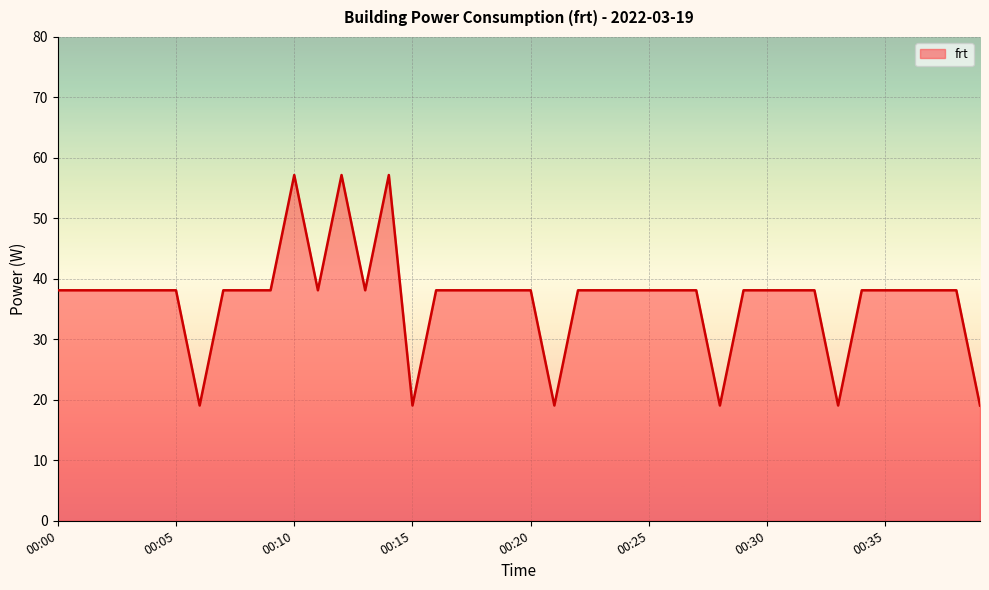

What is the minimum value shown in the chart?

19.1